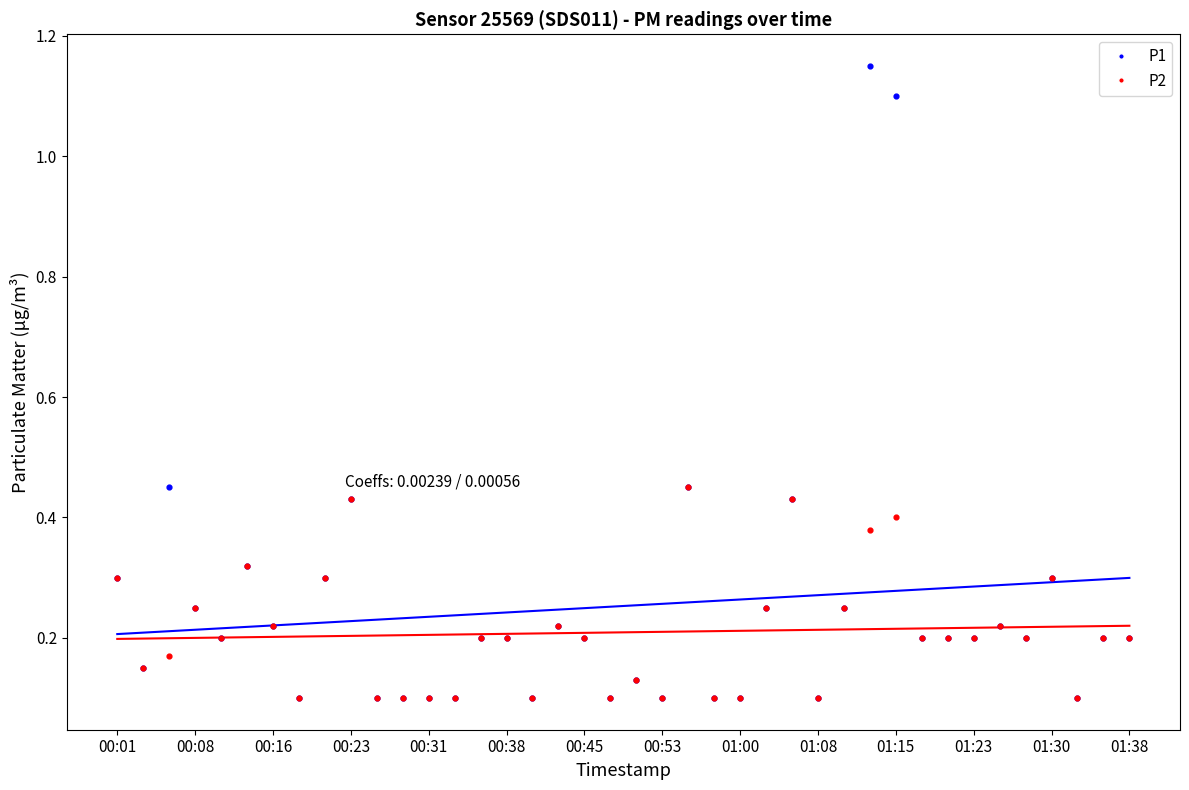

Which series has the largest total across all categories?

P1